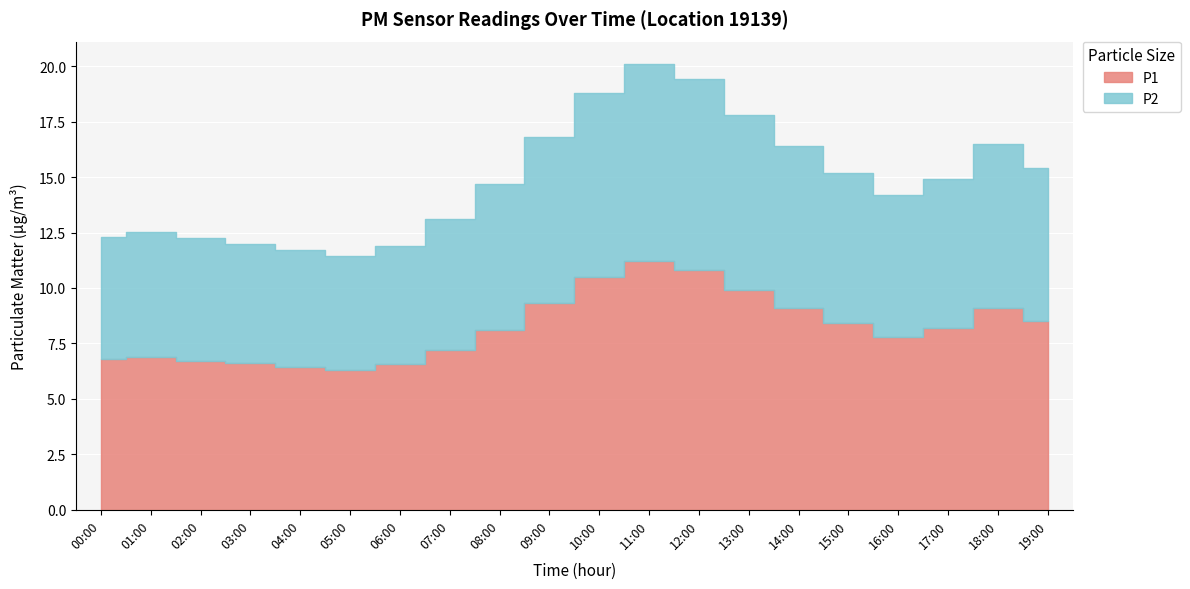

Where is the first local maximum for P1?

01:00